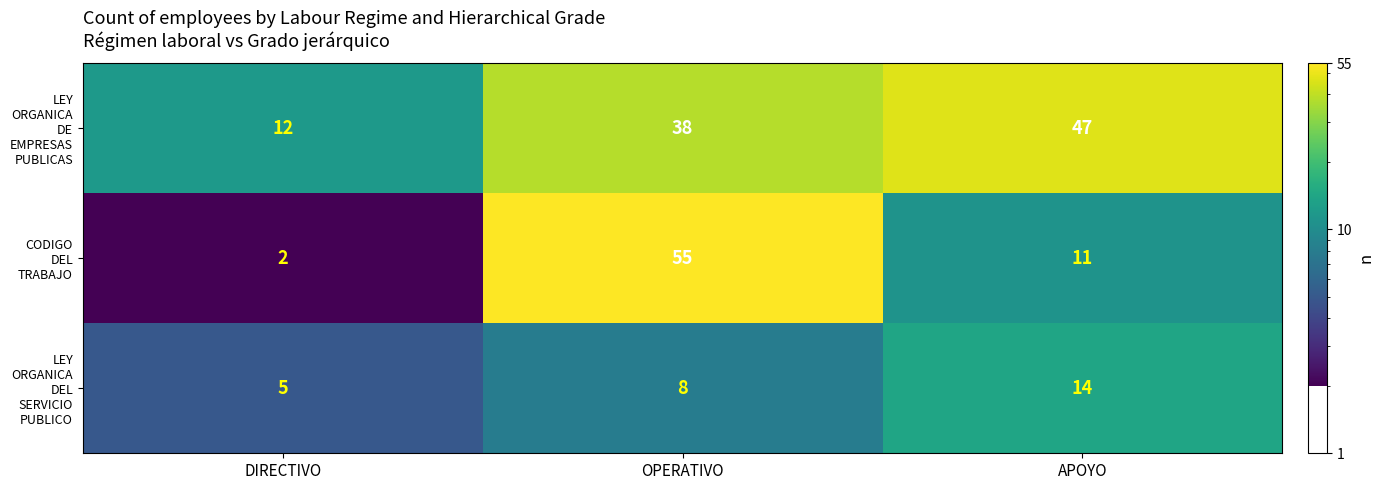

What is the spread (max minus min) of values at DIRECTIVO?

10